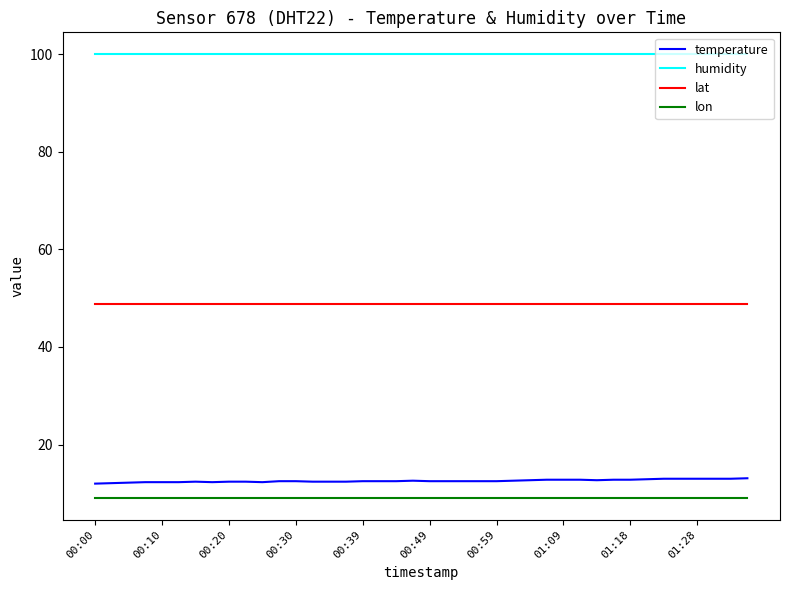

What is the minimum value for temperature?

12.0